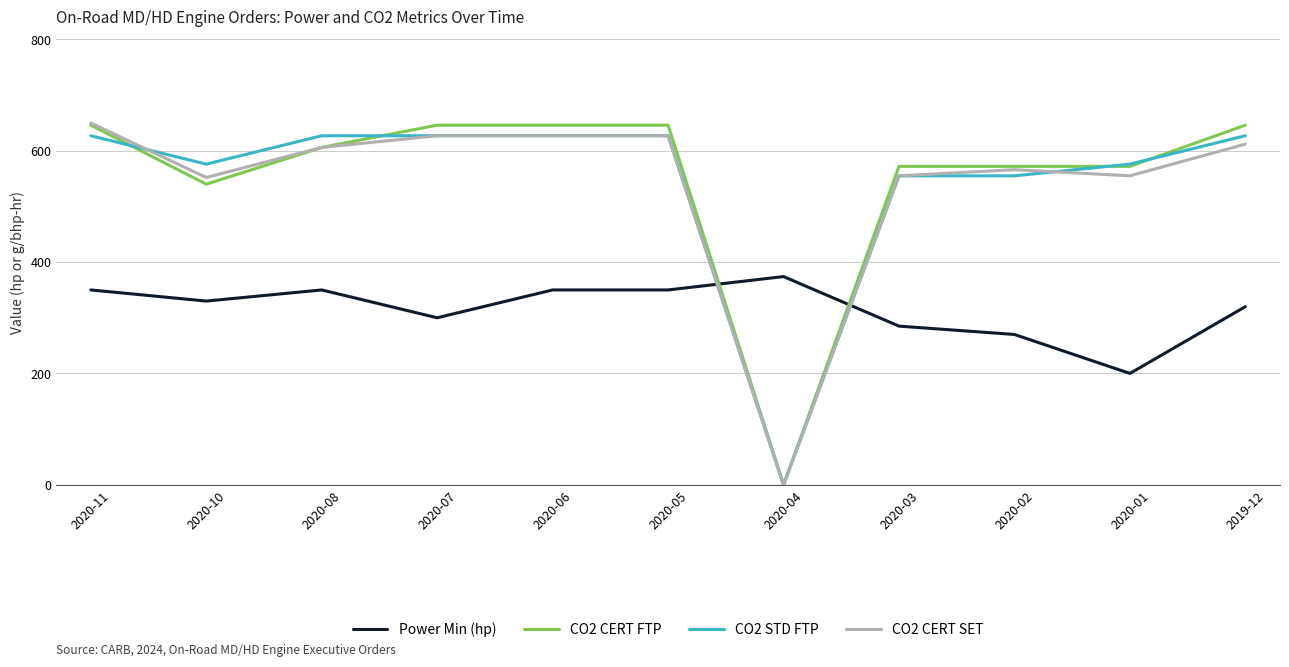

Which category has the lowest value in the CO2 CERT SET series?

2020-04